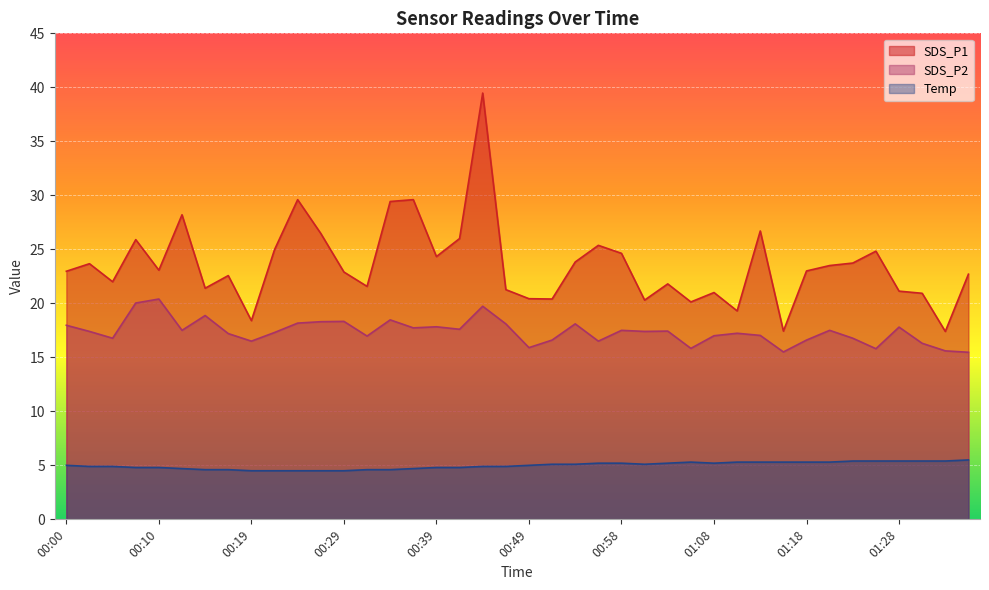

Reading left to right, extract all data points from this chart.

SDS_P1: 23.0	23.7	22.0	25.9	23.1	28.2	21.4	22.6	18.4	25.0	29.6	26.5	22.9	21.6	29.4	29.6	24.3	26.0	39.5	21.3	20.4	20.4	23.8	25.4	24.6	20.3	21.8	20.1	21.0	19.3	26.7	17.4	23.0	23.5	23.7	24.8	21.1	20.9	17.4	22.7
SDS_P2: 18.0	17.4	16.8	20.0	20.4	17.5	18.9	17.2	16.5	17.3	18.2	18.3	18.3	17.0	18.5	17.7	17.8	17.6	19.7	18.1	15.9	16.6	18.1	16.5	17.5	17.4	17.4	15.8	17.0	17.2	17.0	15.5	16.6	17.5	16.8	15.8	17.8	16.3	15.6	15.5
Temp: 5.0	4.9	4.9	4.8	4.8	4.7	4.6	4.6	4.5	4.5	4.5	4.5	4.5	4.6	4.6	4.7	4.8	4.8	4.9	4.9	5.0	5.1	5.1	5.2	5.2	5.1	5.2	5.3	5.2	5.3	5.3	5.3	5.3	5.3	5.4	5.4	5.4	5.4	5.4	5.5